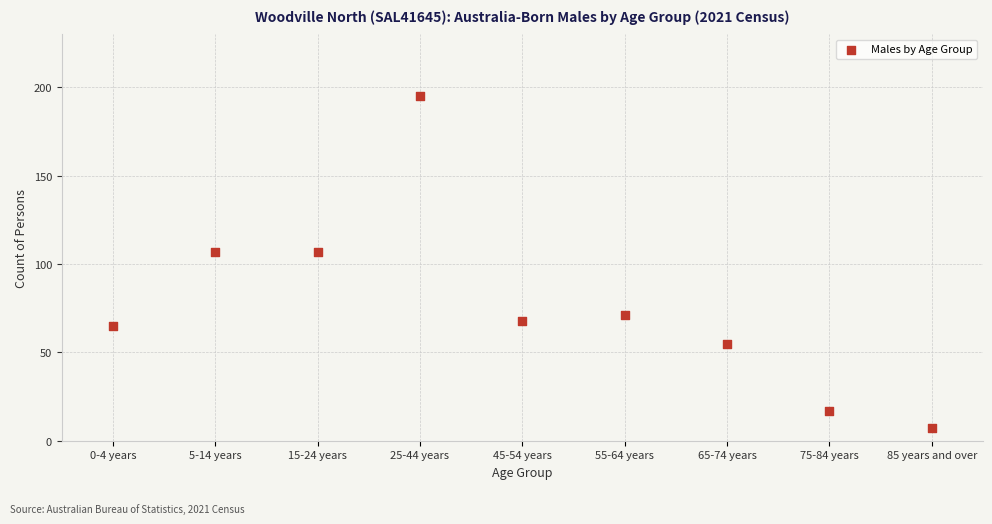

What is the range of Y values (max minus min)?

188